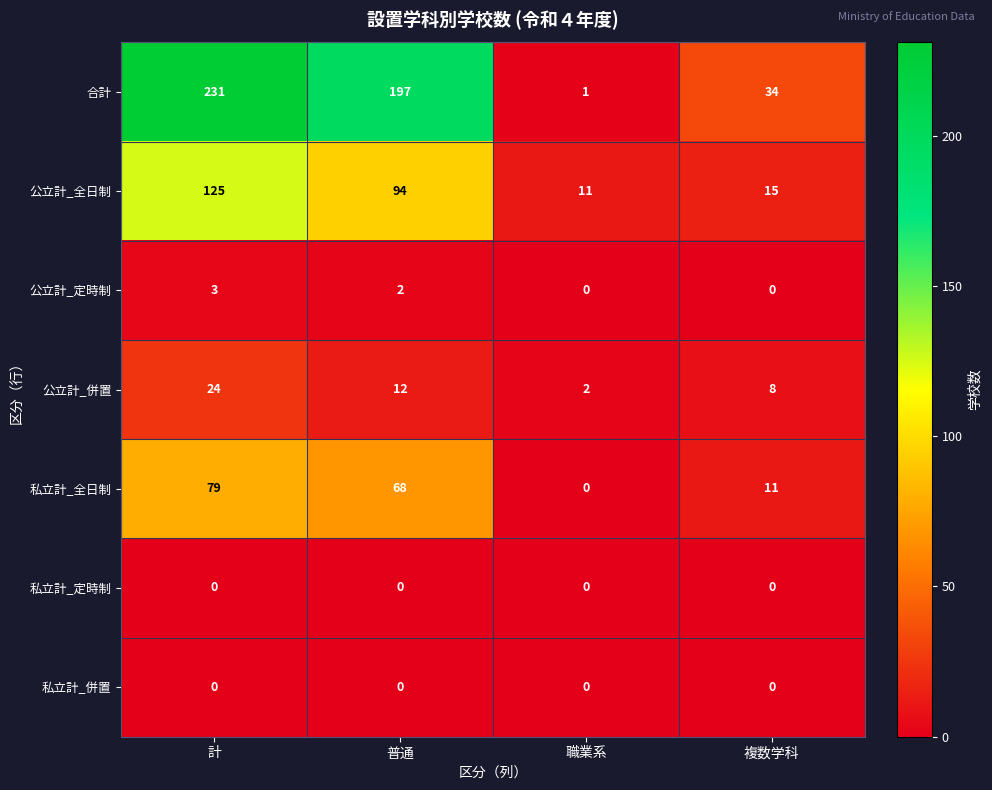

At which category does the chart reach its peak across all series?

計